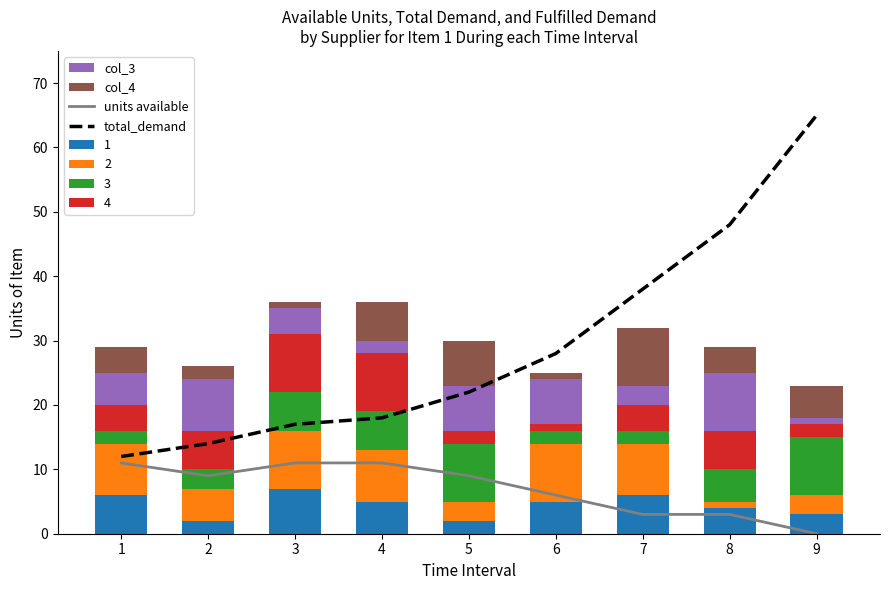

Which series has the widest spread of values?

total_demand